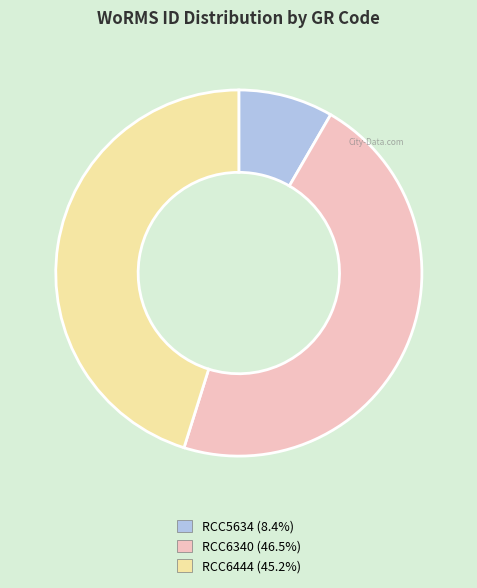

Combined, do RCC6444 and RCC5634 account for over 50%?

Yes